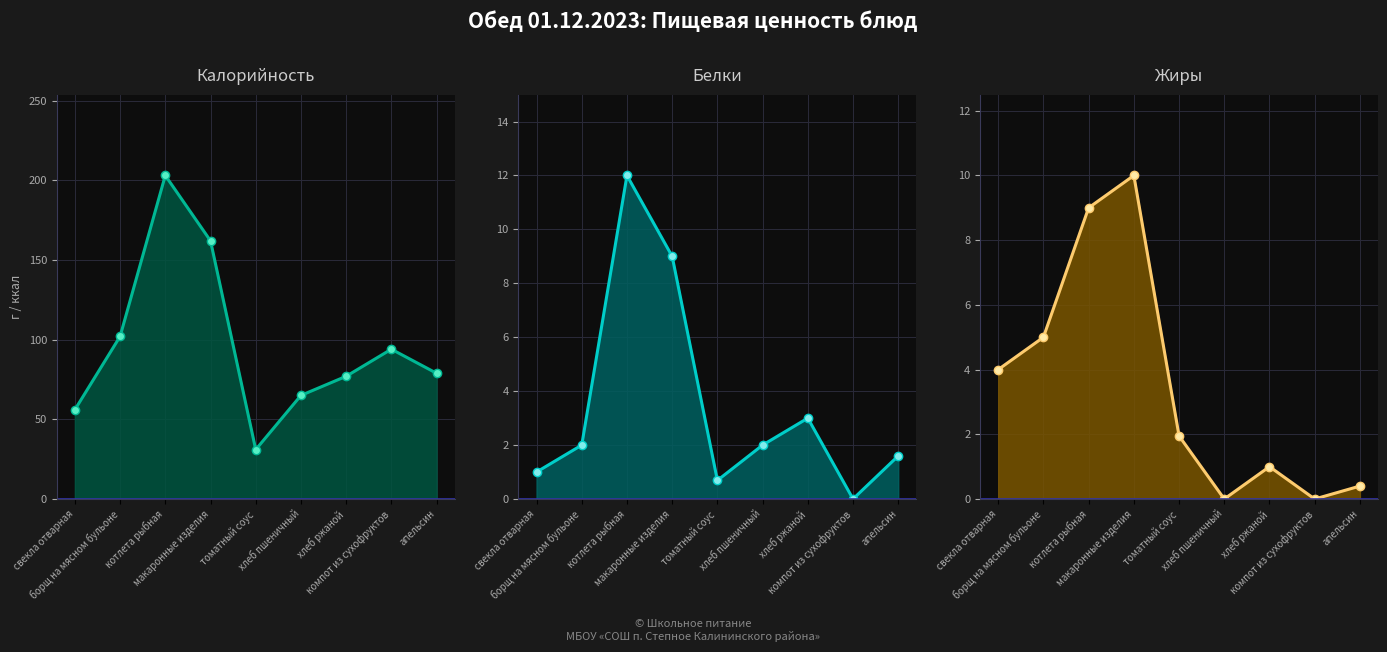

What is the difference between the highest and lowest values at котлета рыбная?

194.0